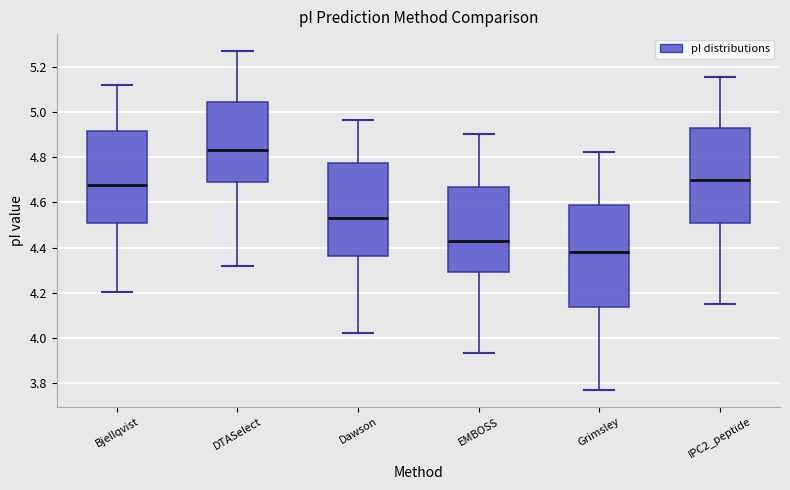

Which box's median line is the highest?

DTASelect